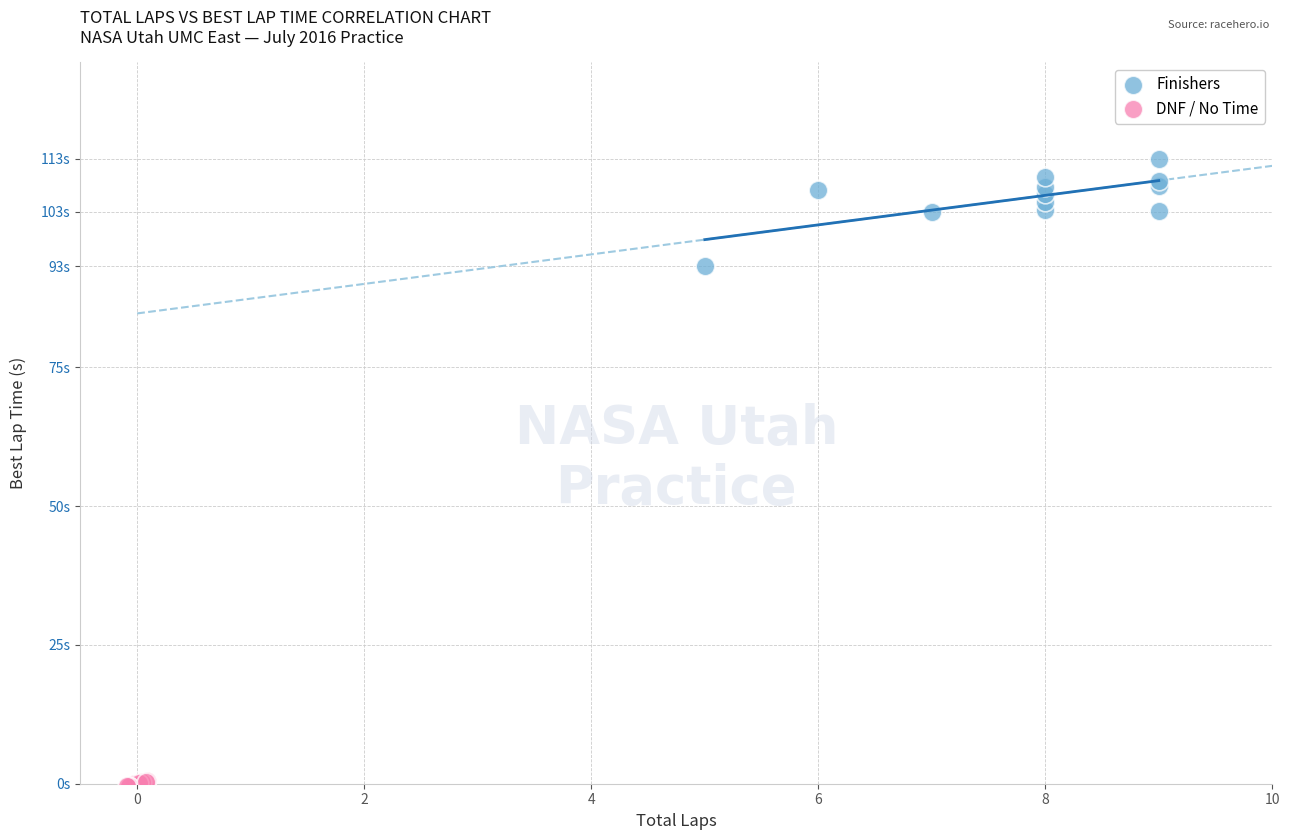

Which series contains the lowest Y value?

DNF / No Time